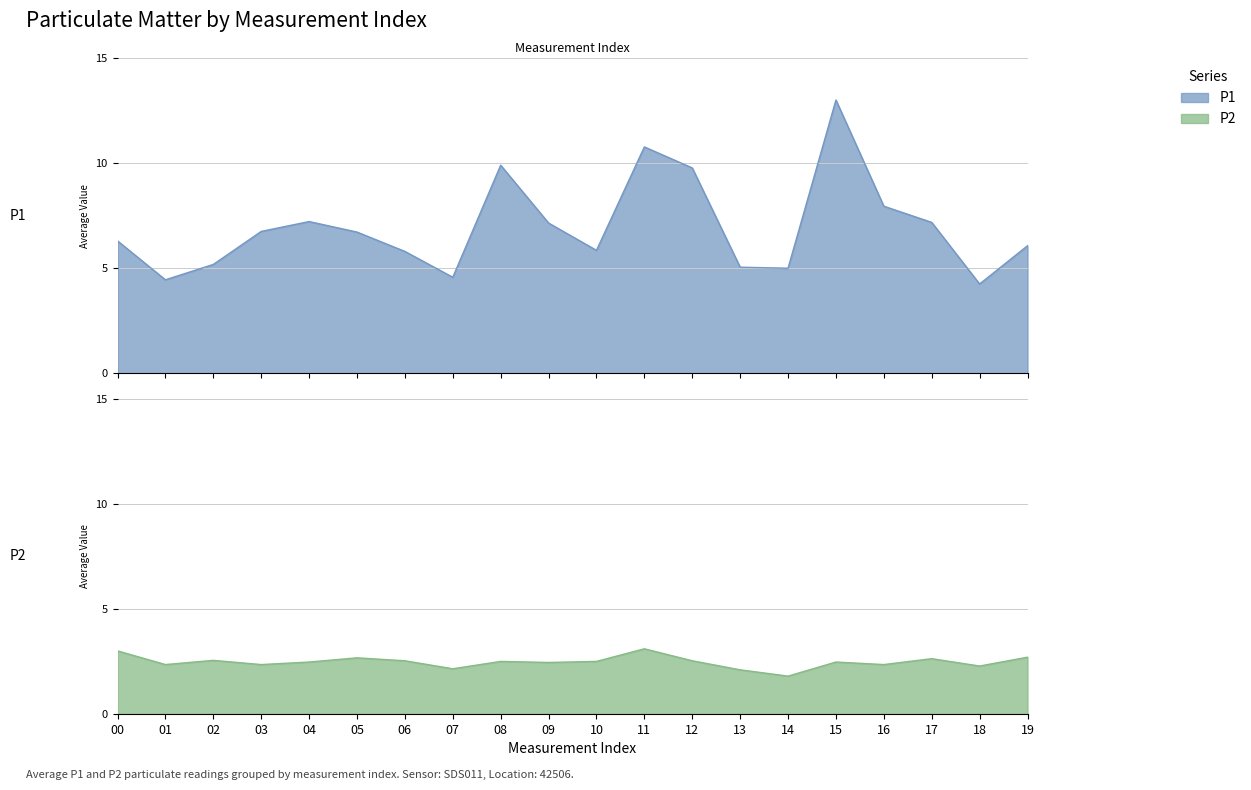

What is the sum of all P2 values?

49.5